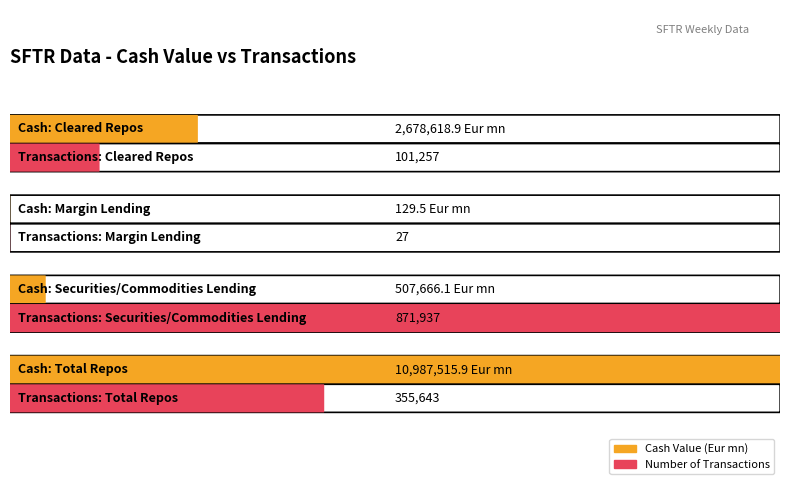

What are all the series names shown in the legend?

Cash Value (Eur mn), Number Of Transactions